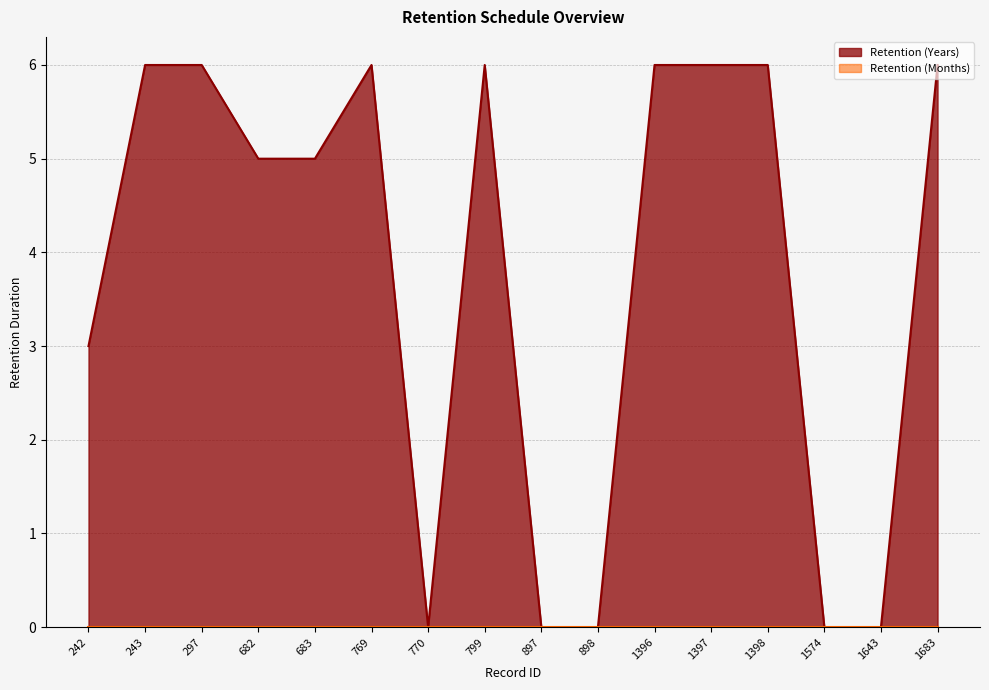

Reading right to left, extract all data points from this chart.

1683=6	1643=0	1574=0	1398=6	1397=6	1396=6	898=0	897=0	799=6	770=0	769=6	683=5	682=5	297=6	243=6	242=3